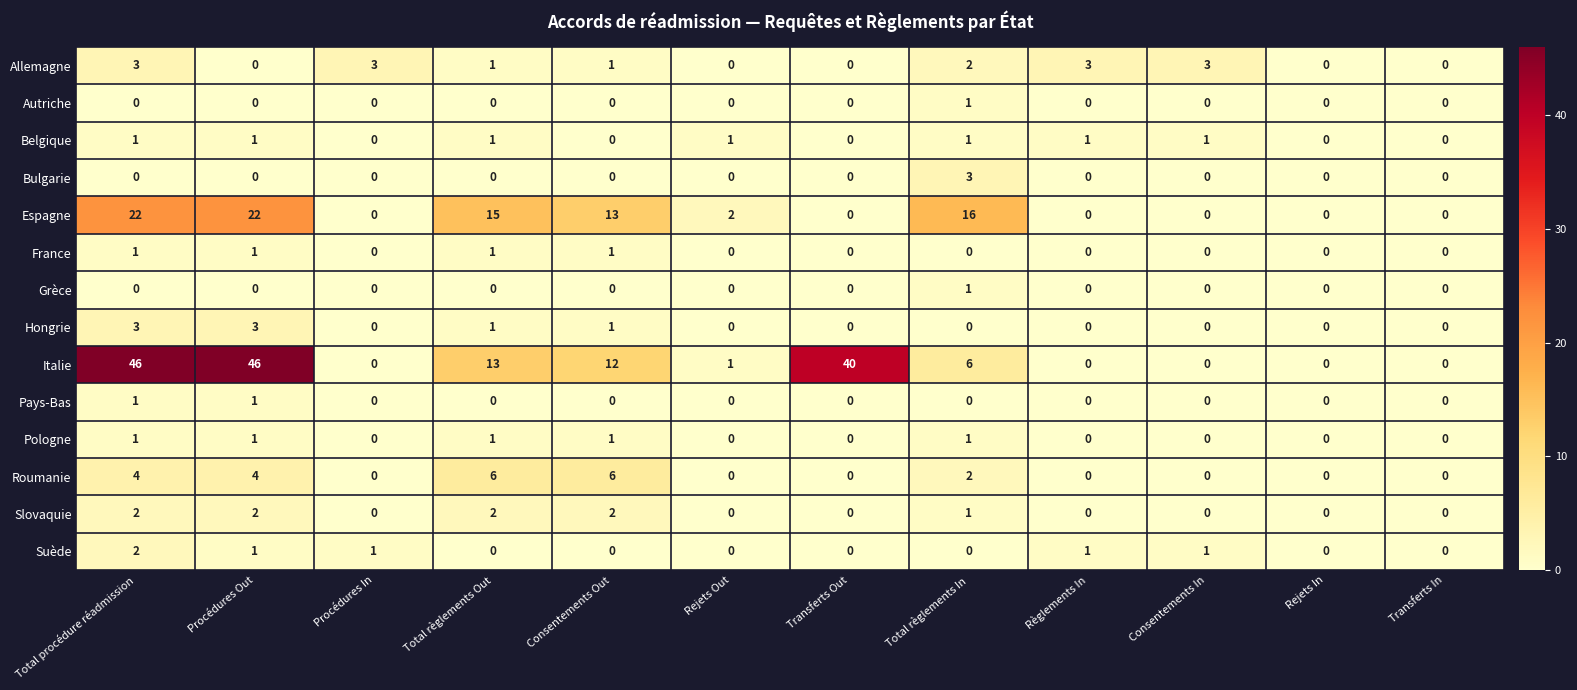

What is the maximum value for Italie?

46